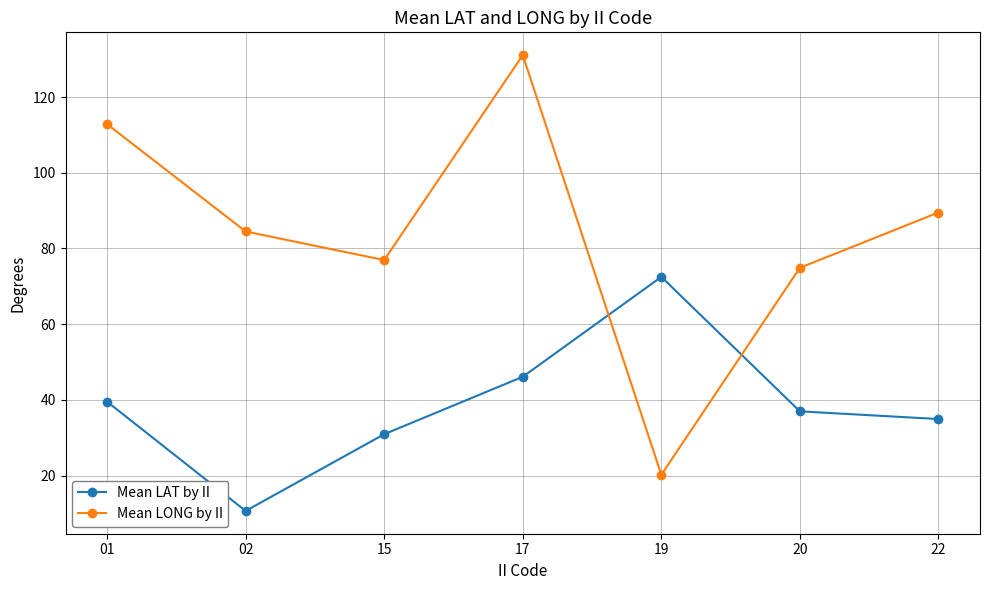

Which category has the lowest value in the Mean LONG by II series?

19